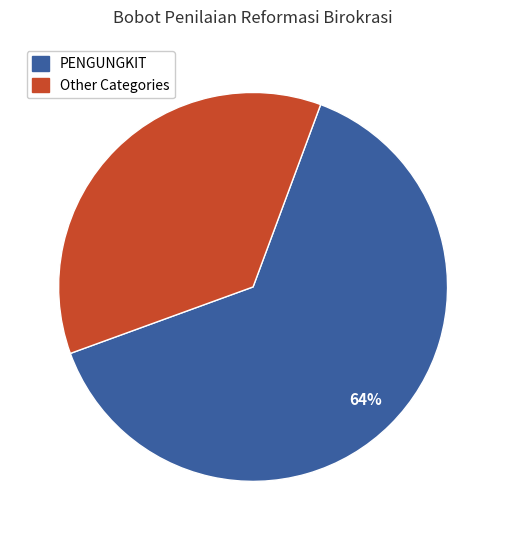

To the nearest percent, what is the average slice percentage?

50%